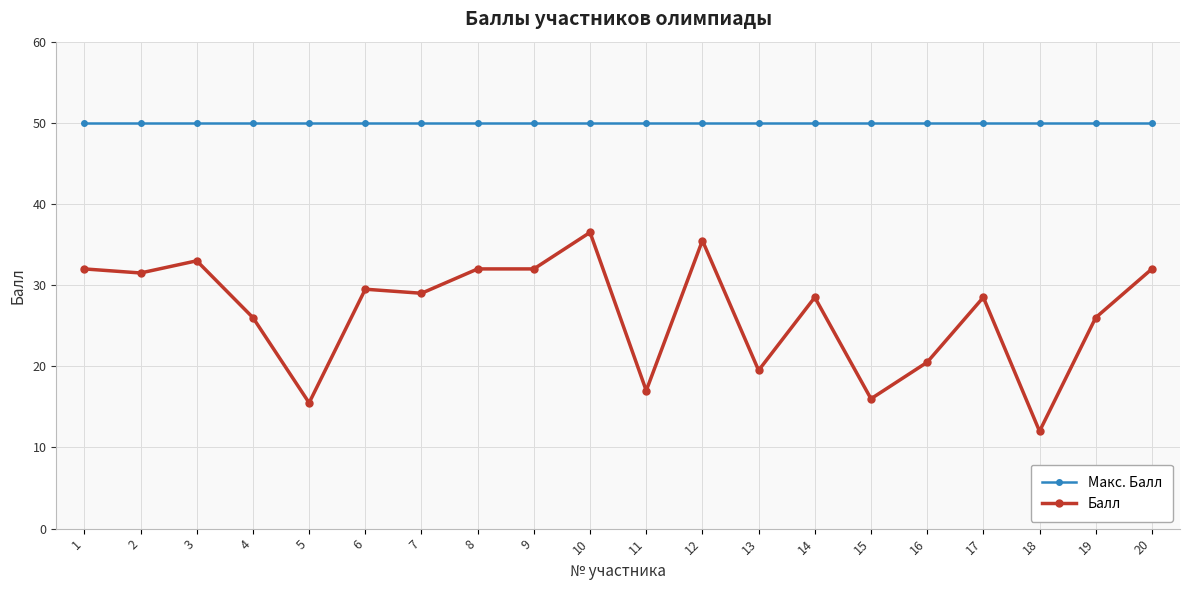

What is the spread (max minus min) of values at 1?

18.0